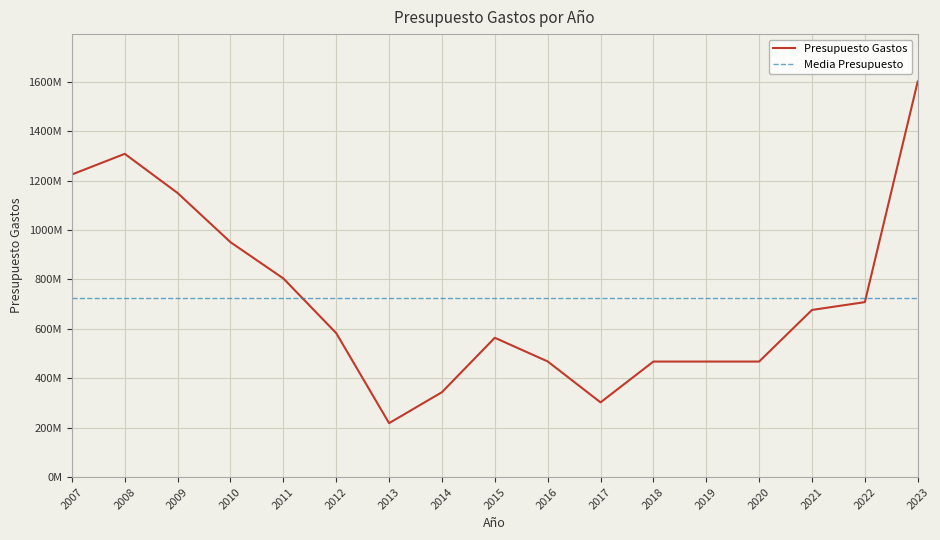

How many categories are shown in the chart?

17